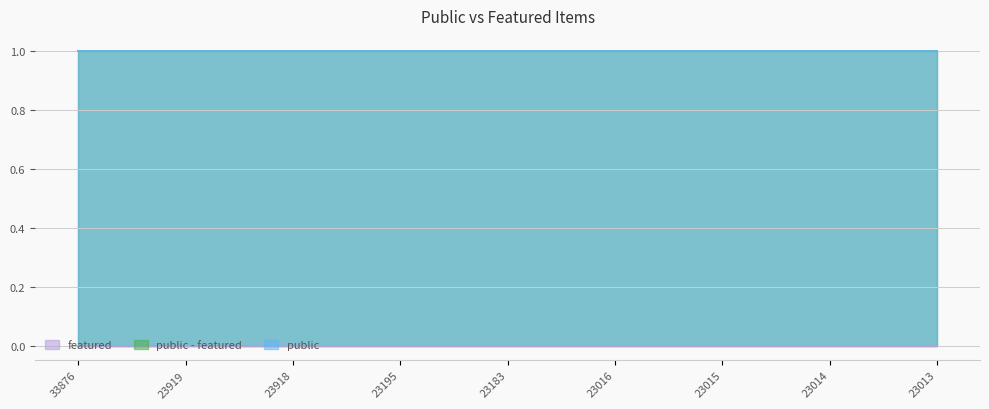

List the labels in order of public value, smallest first.

33876, 23919, 23918, 23195, 23183, 23016, 23015, 23014, 23013